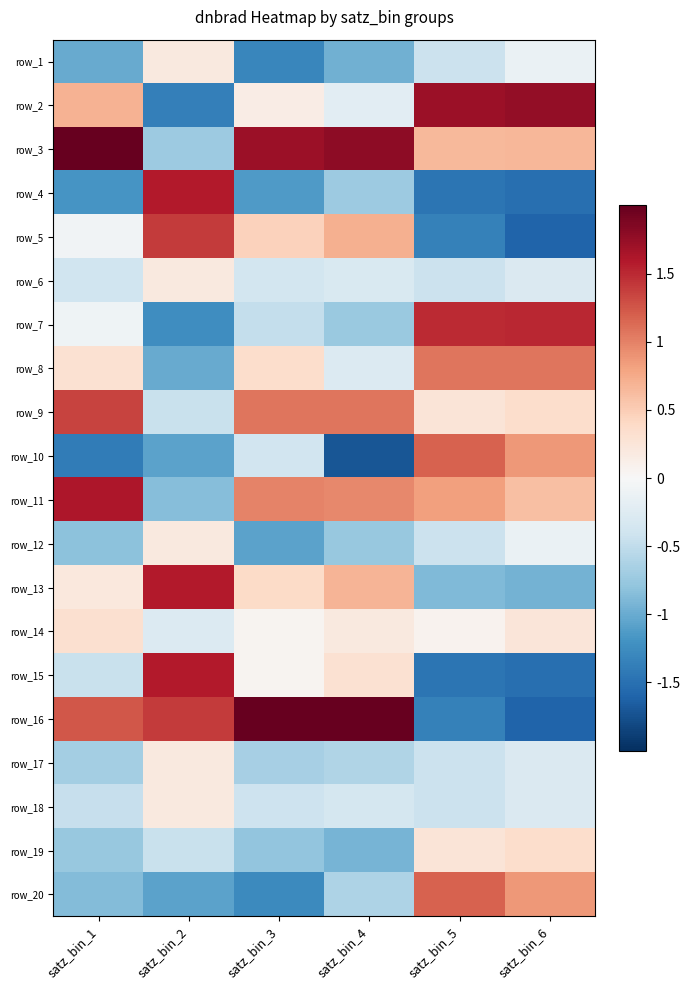

How many series are shown in this chart?

20